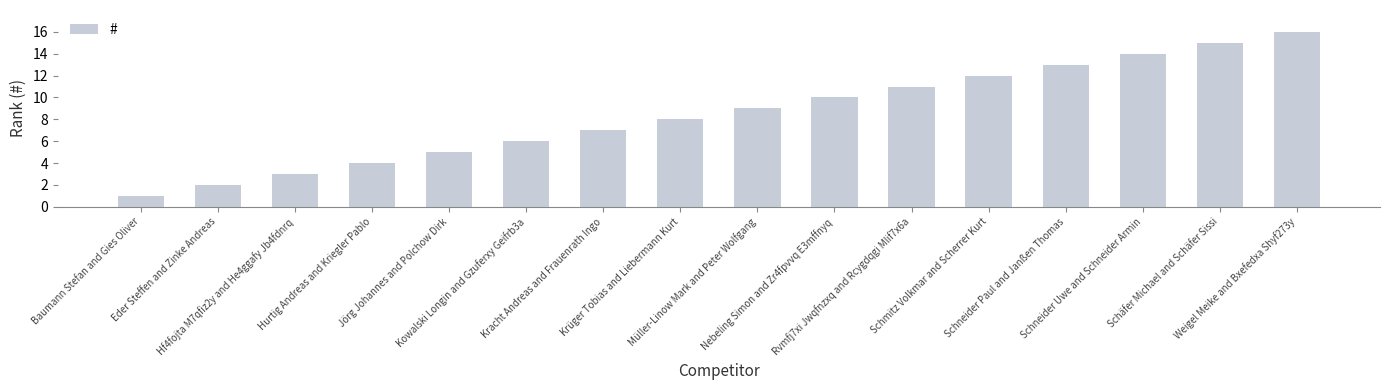

What position from the right is Kowalski Longin and Gzuferxy Geifrb3a?

11